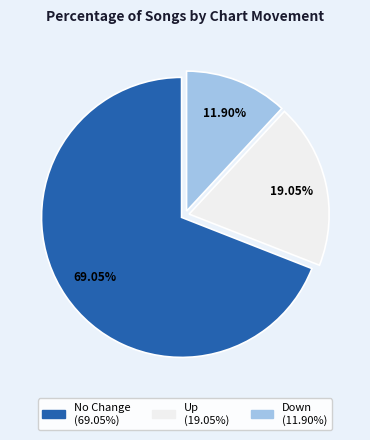

What is the smallest slice in the pie chart?

down